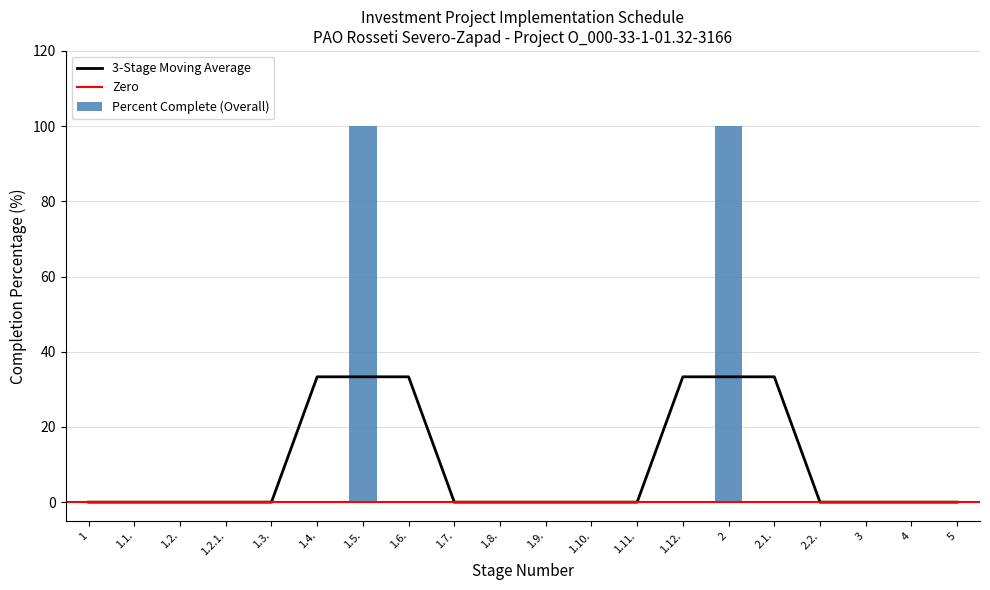

What is the difference between the maximum and minimum values?

100